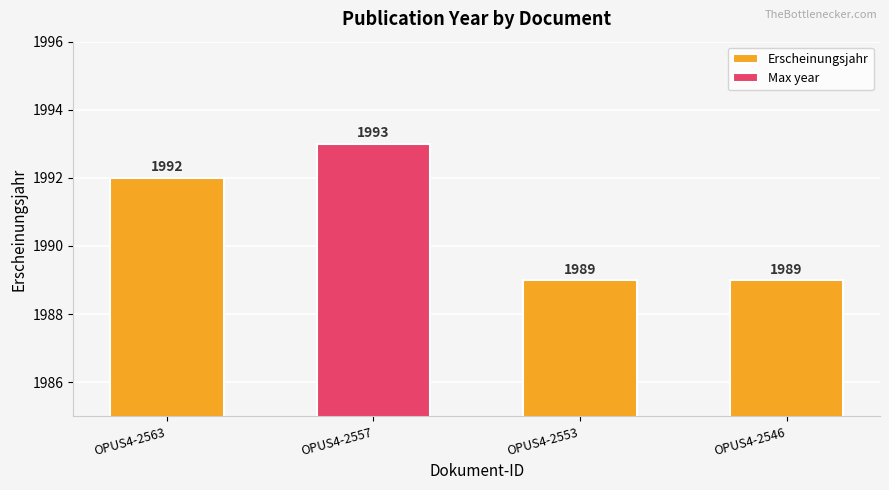

At which category does the chart reach its peak across all series?

OPUS4-2557